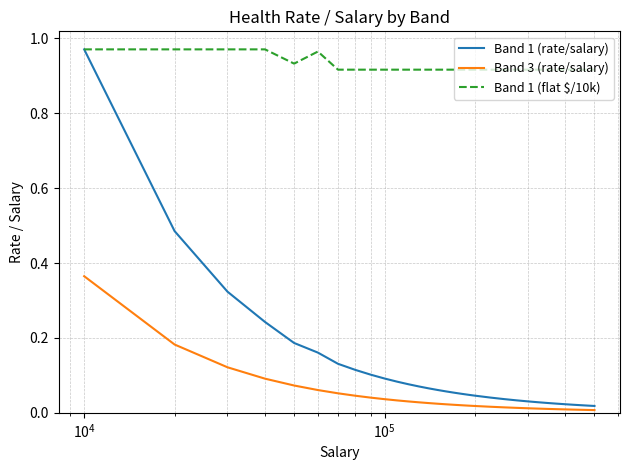

Which series has the widest spread of values?

Band 1 (rate/salary)